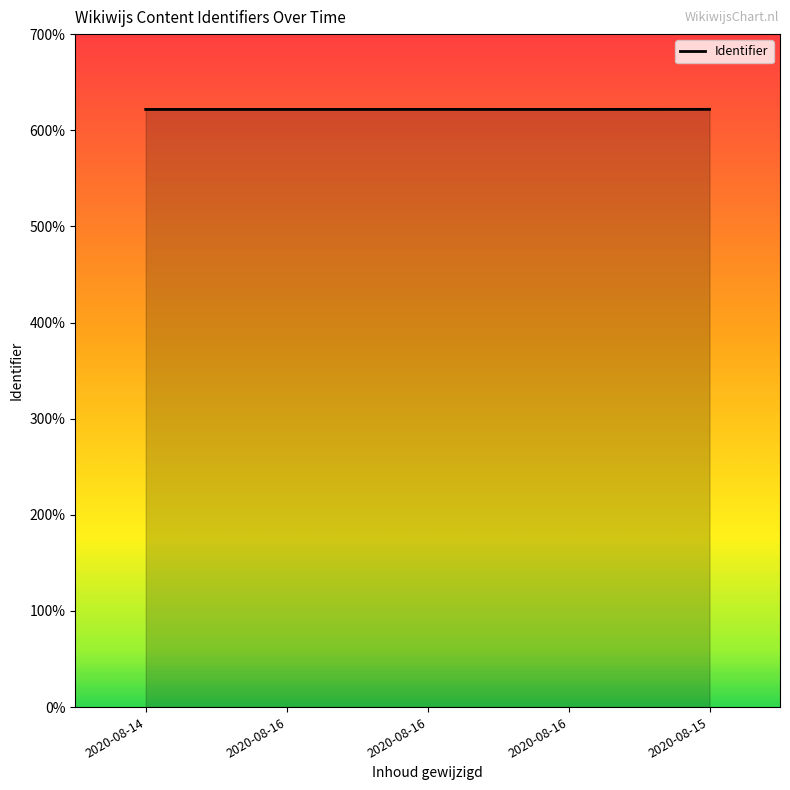

What is the greatest value displayed?

6217440